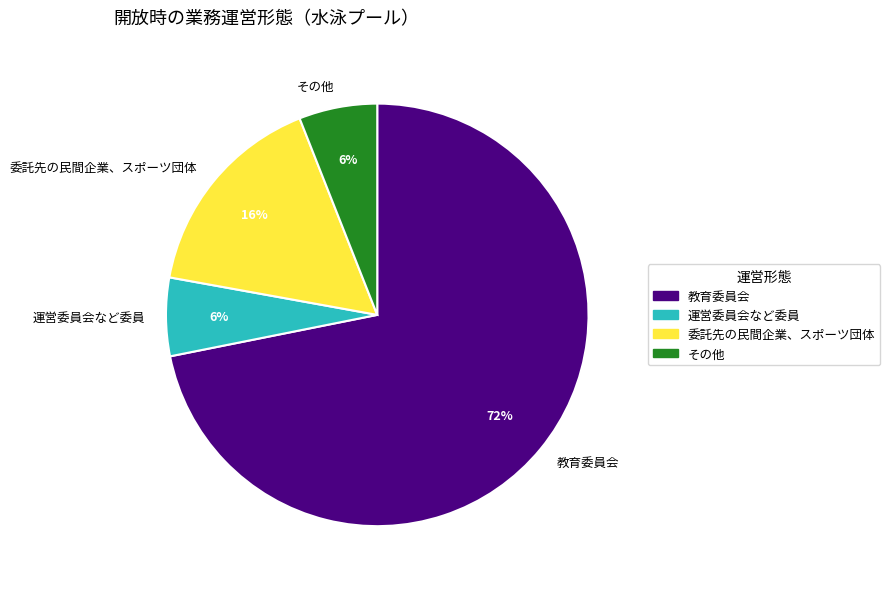

How many segments does this pie chart have?

4